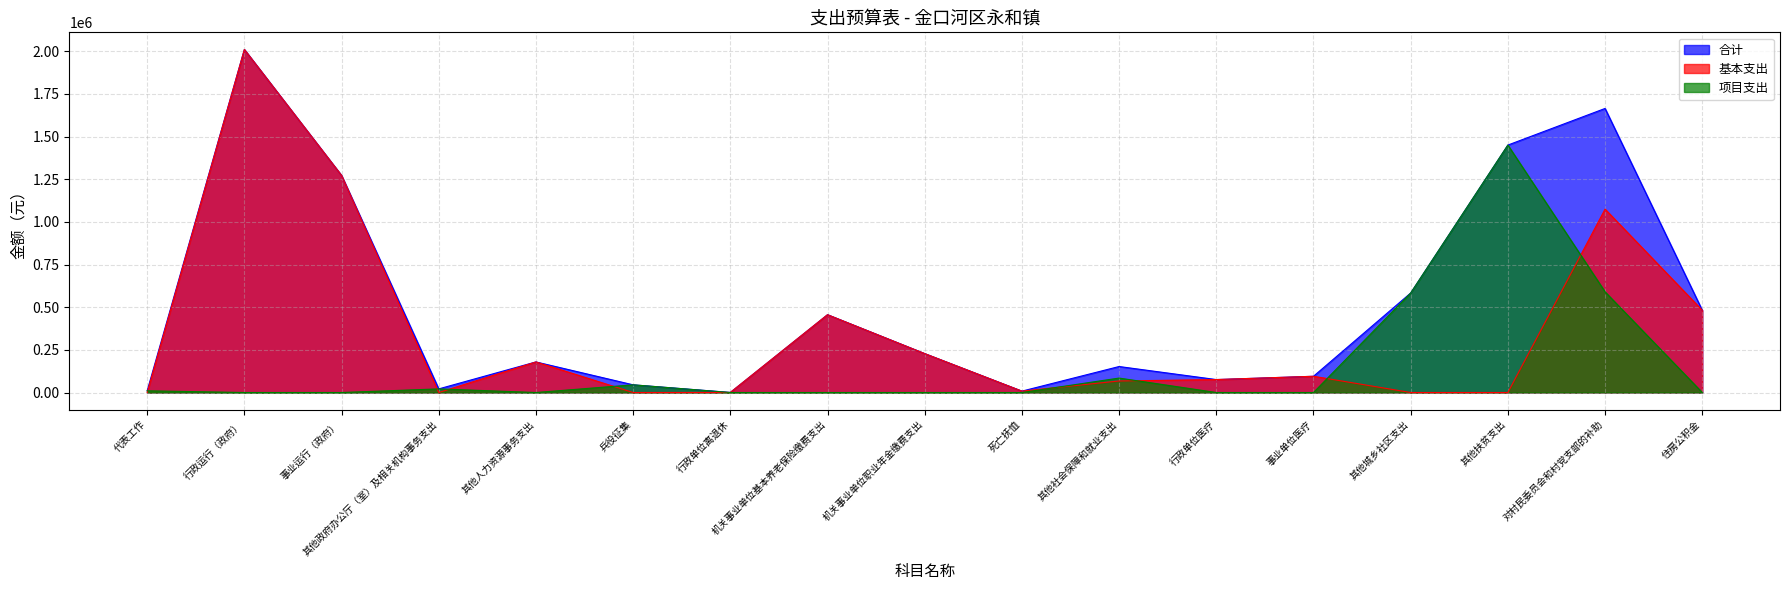

Does the chart display data point markers on the line(s)?

No